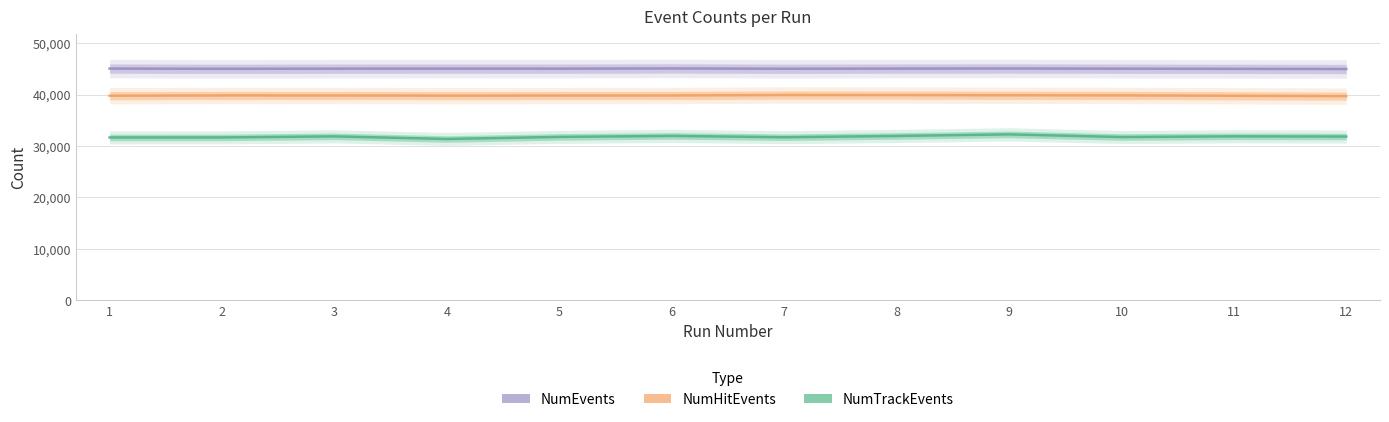

How many interior local valleys does the NumHitEvents series have?

1